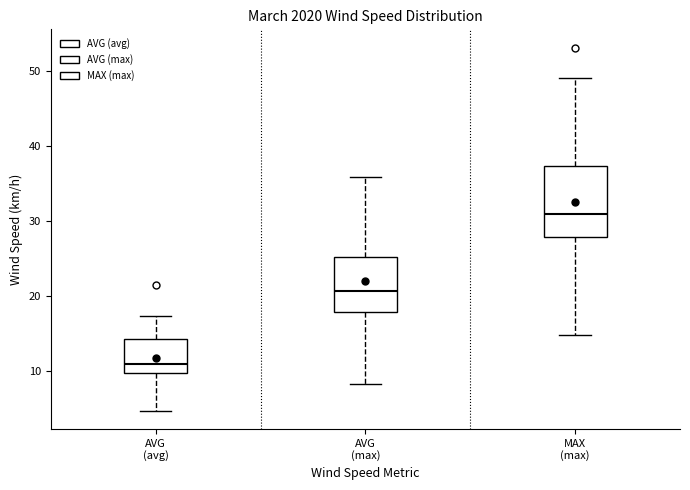

Reading left to right, read every box against the y-axis: the position of its median line, the range the box covers, and the ends of its whiskers. The values are not printed on the chart, so give them approximately, as read against the axis.

AVG (avg): median 11, box 10 to 14, whiskers 5 to 17
AVG (max): median 21, box 18 to 25, whiskers 8 to 36
MAX (max): median 31, box 28 to 37, whiskers 15 to 49